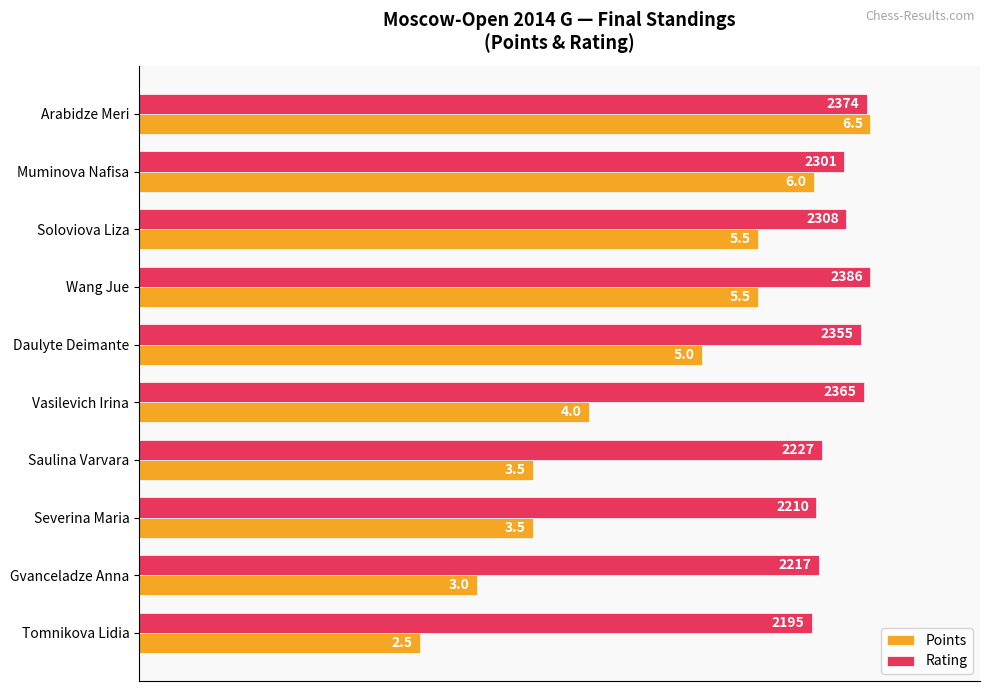

What are all the series names shown in the legend?

Points, Rating